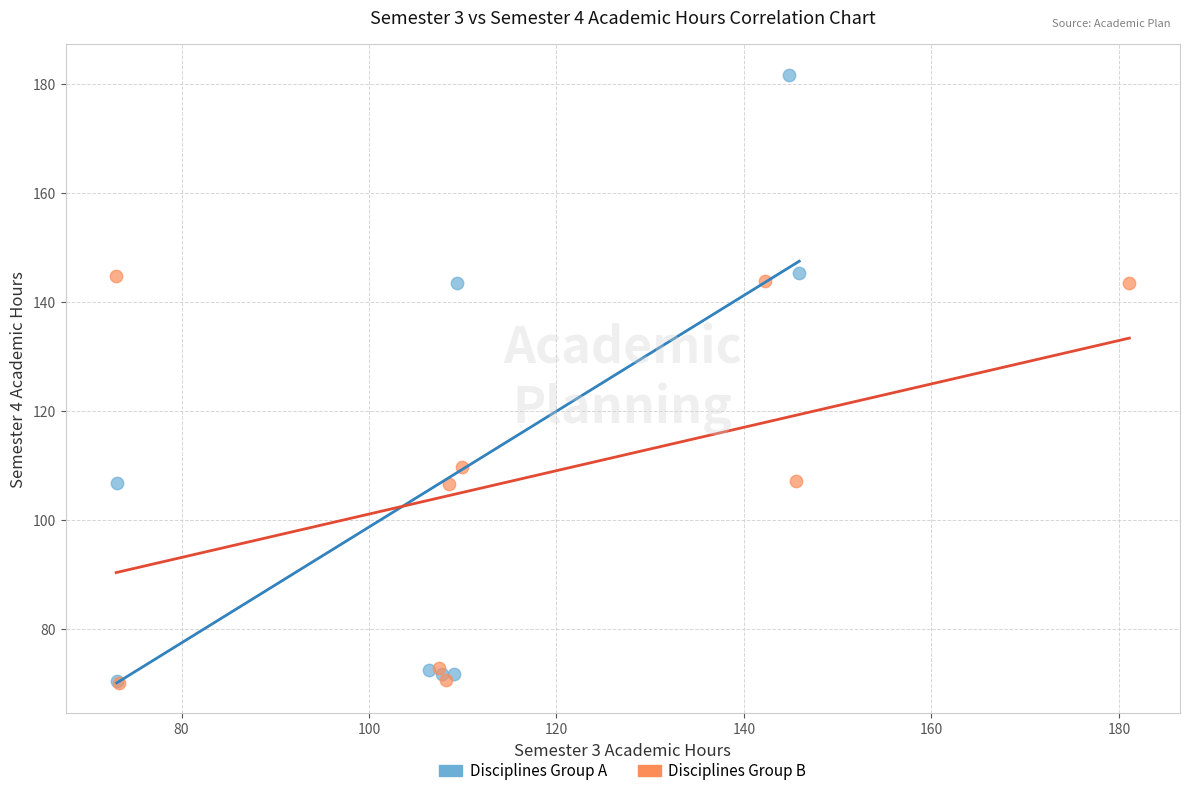

Which series contains the highest Y value?

Disciplines Group A